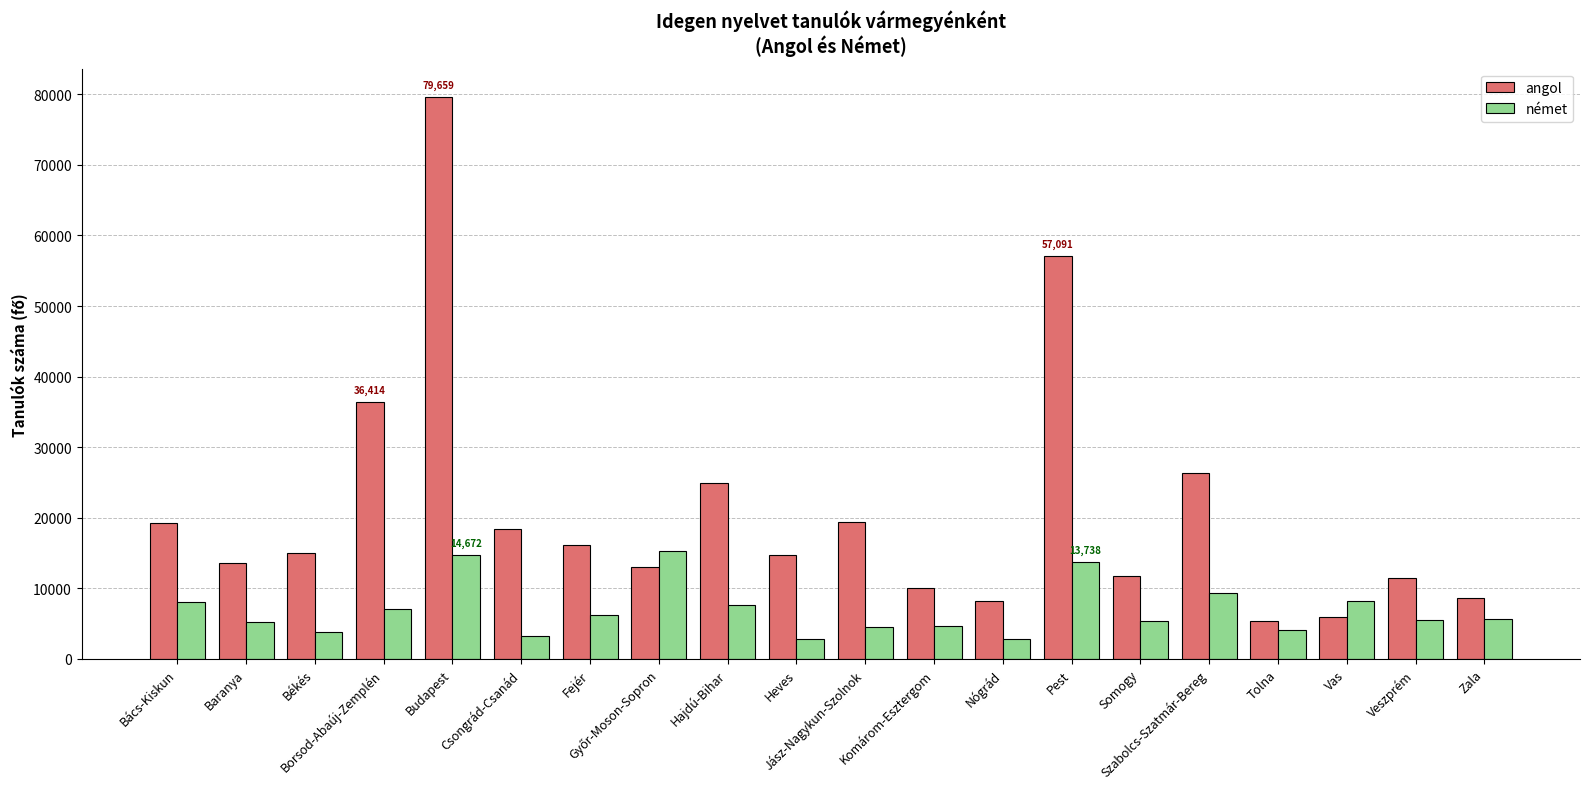

Where is angol nearest to the value 42519?

Borsod-Abaúj-Zemplén